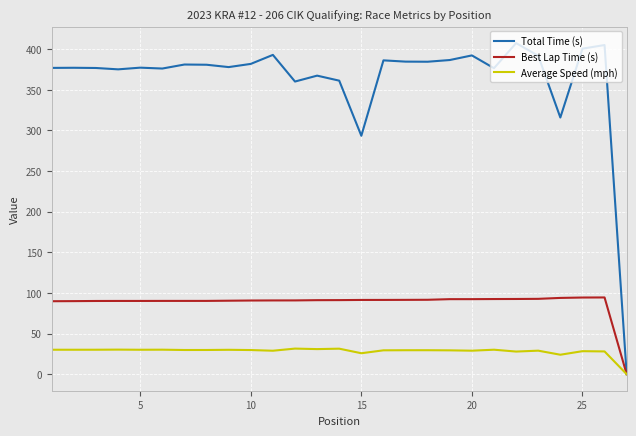

What is the difference between the second highest and minimum values in the Average Speed (mph) series?

31.4